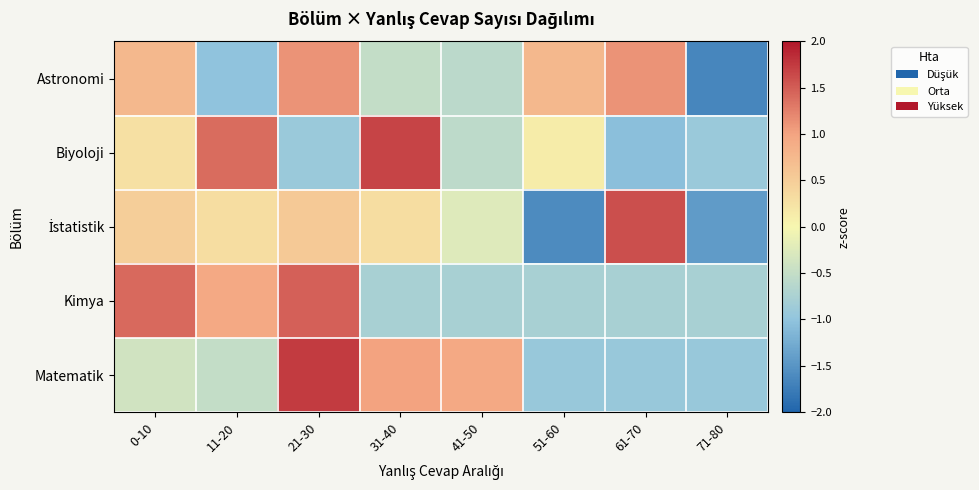

Count the number of categories in the chart.

8